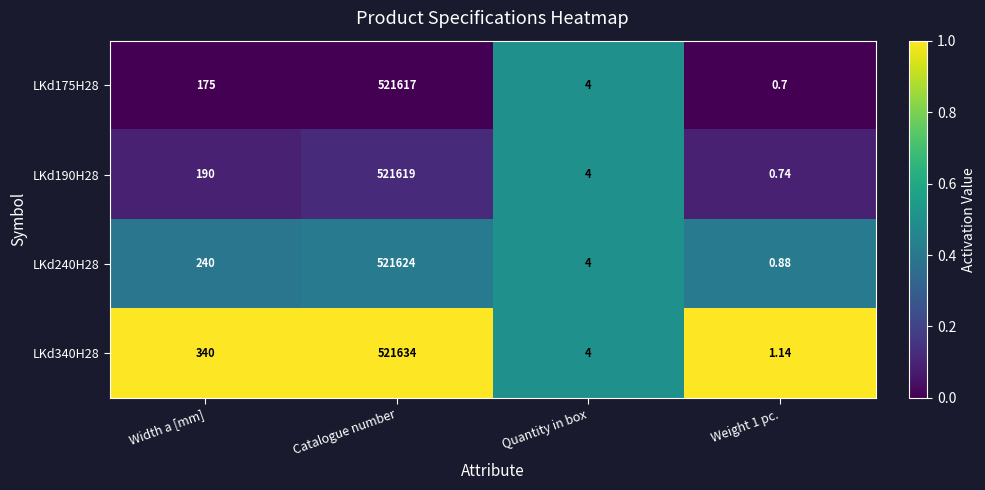

List the series in order of their peak value, lowest first.

LKd175H28, LKd190H28, LKd240H28, LKd340H28